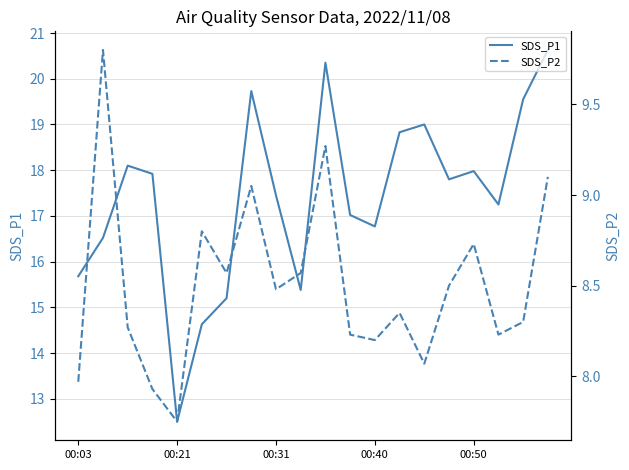

At which label is SDS_P1 closest to 16?

00:03